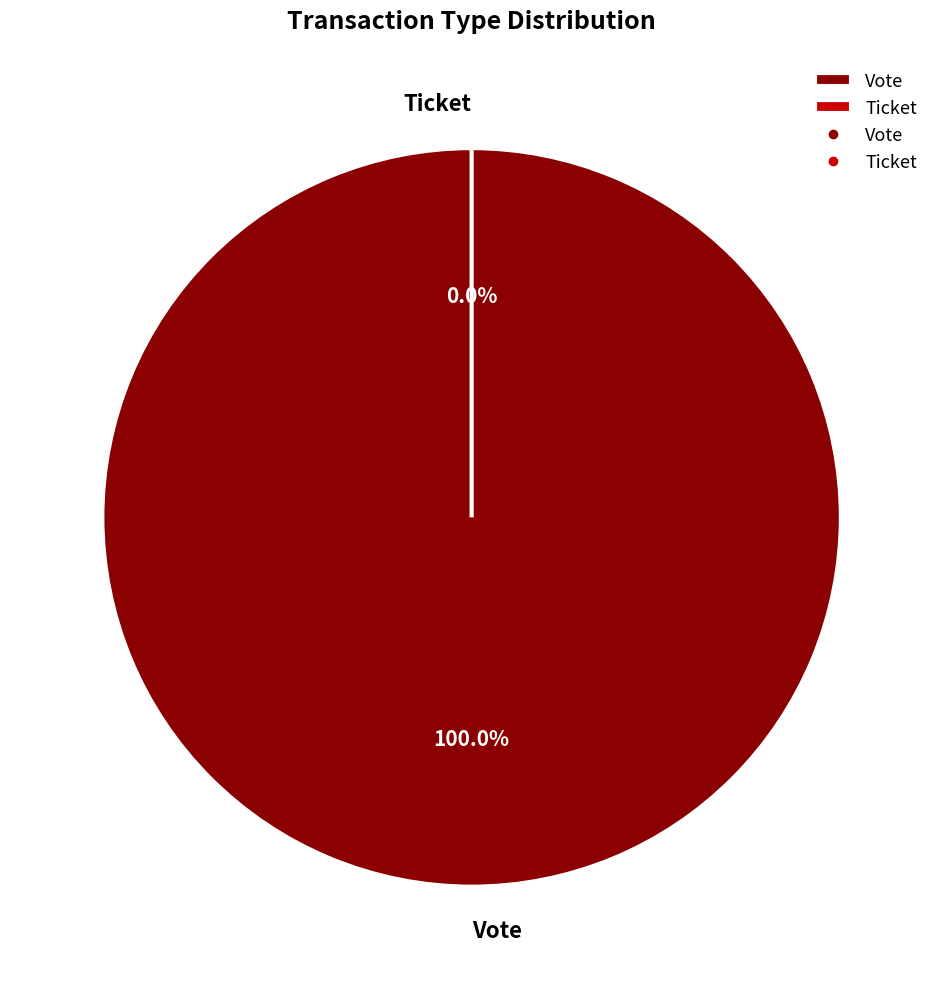

True or false: Vote accounts for 100% of the total.

True